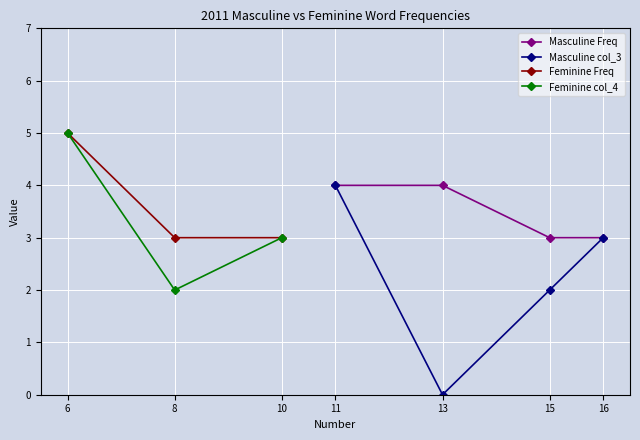

Count the Masculine col_3 values in the range 0 to 4.

4